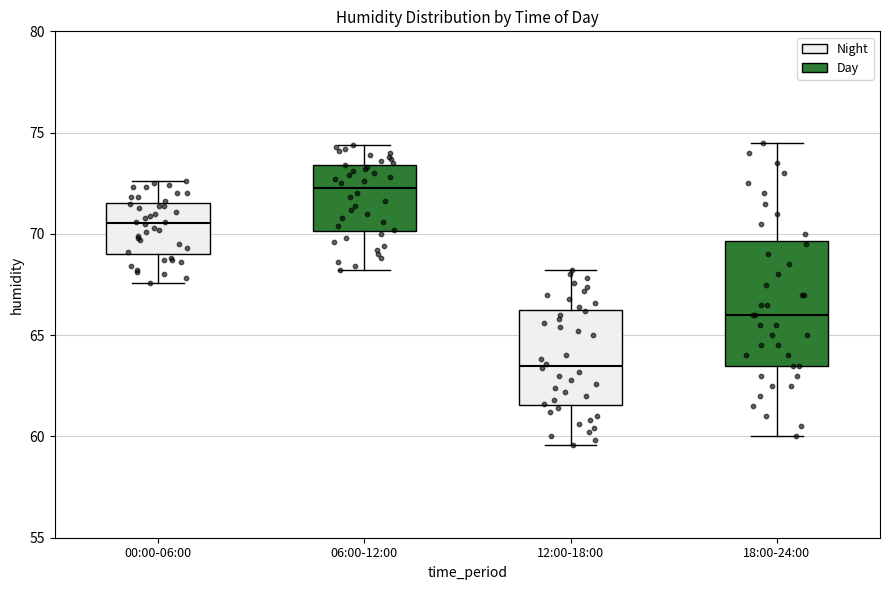

Which box has the lowest median line?

12:00-18:00